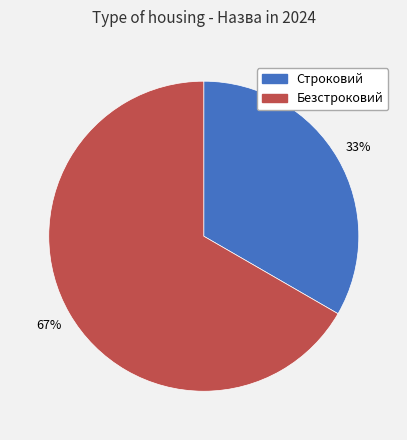

To the nearest percent, what is the combined percentage of Строковий and Безстроковий?

100%